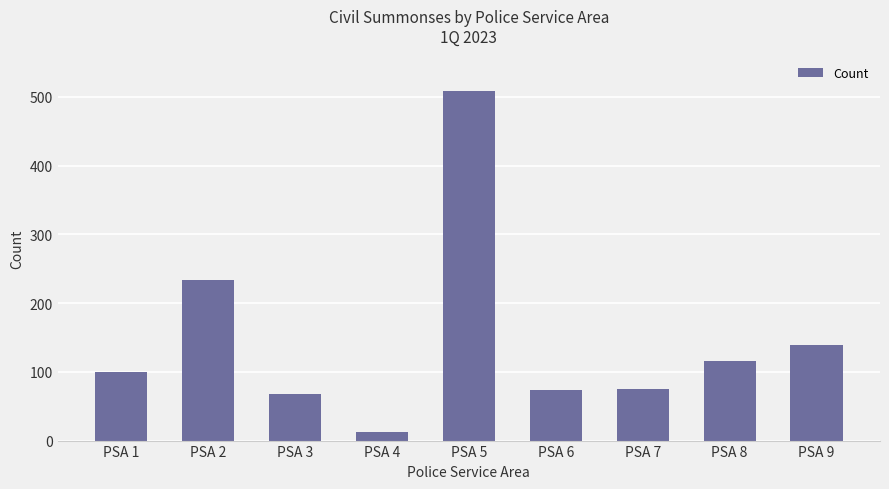

What is the smallest value displayed?

13